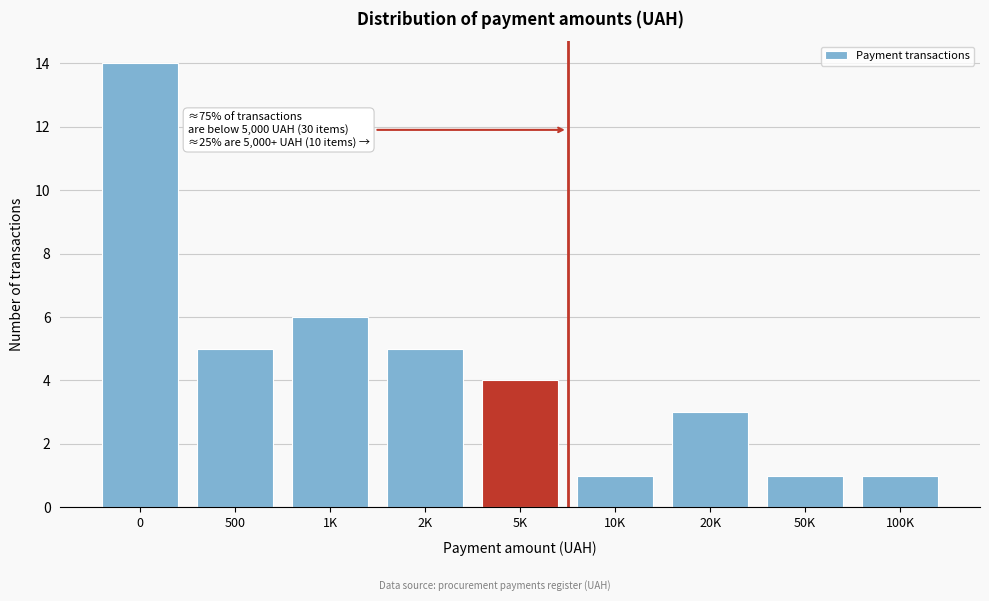

Reading left to right, extract all data points from this chart.

0=14	500=5	1K=6	2K=5	5K=4	10K=1	20K=3	50K=1	100K=1